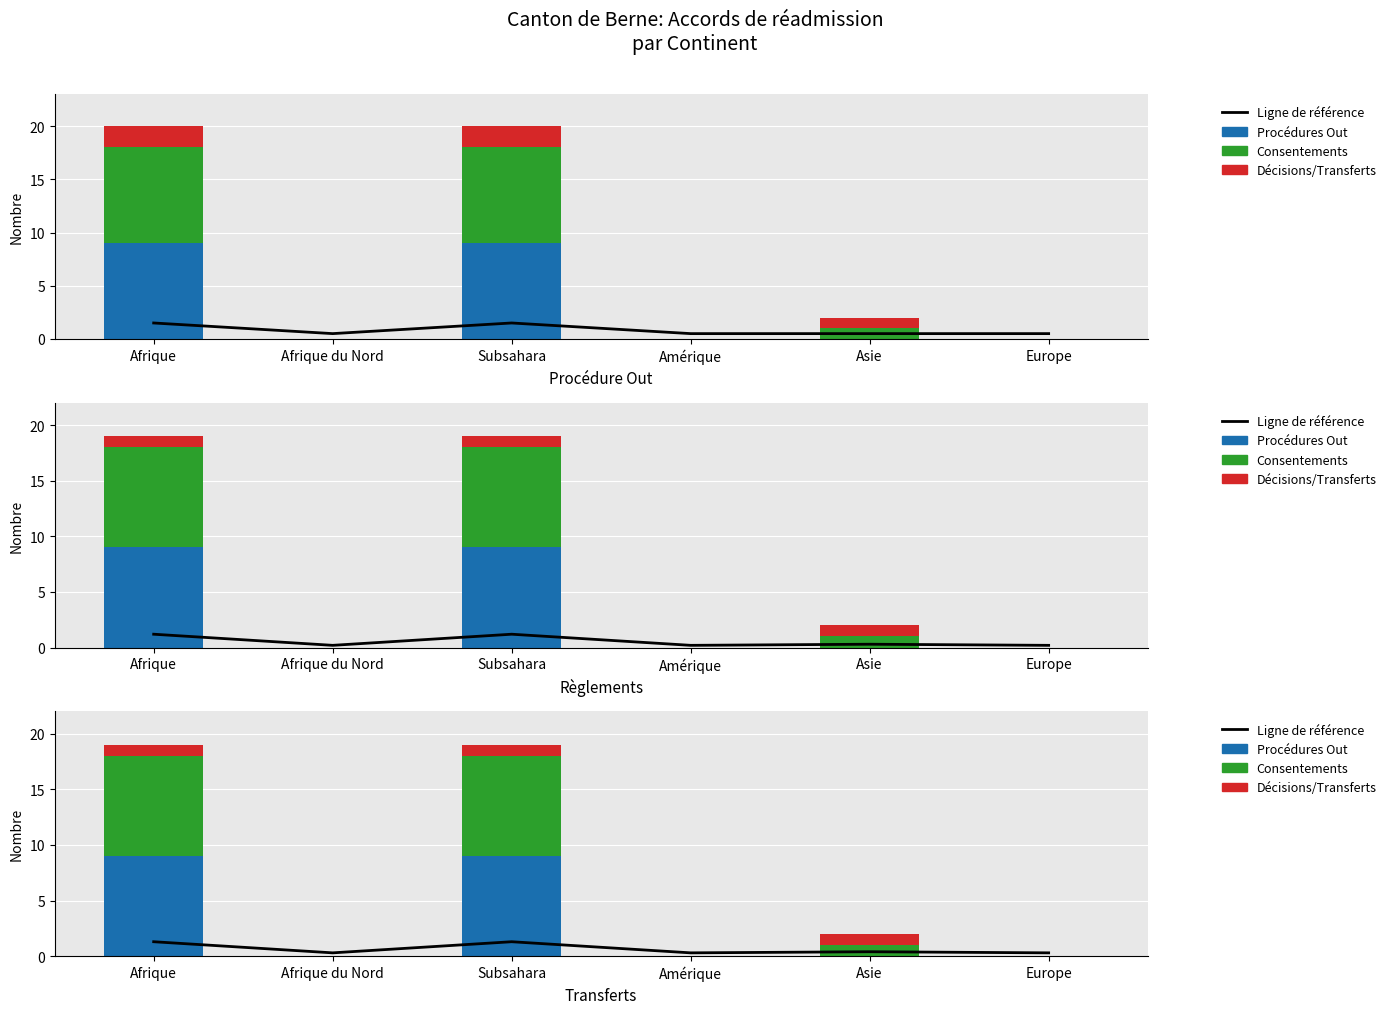

What is the label of the 1st bar from the left?

Afrique